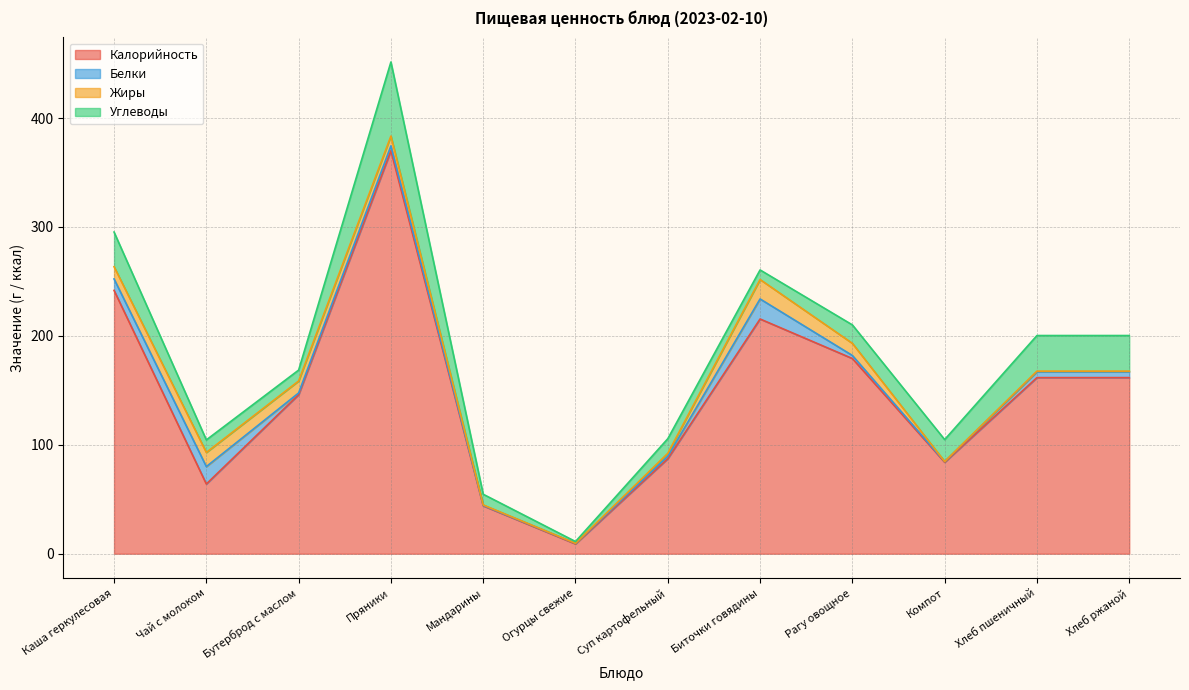

List the series in order of their peak value, lowest first.

Жиры, Белки, Углеводы, Калорийность